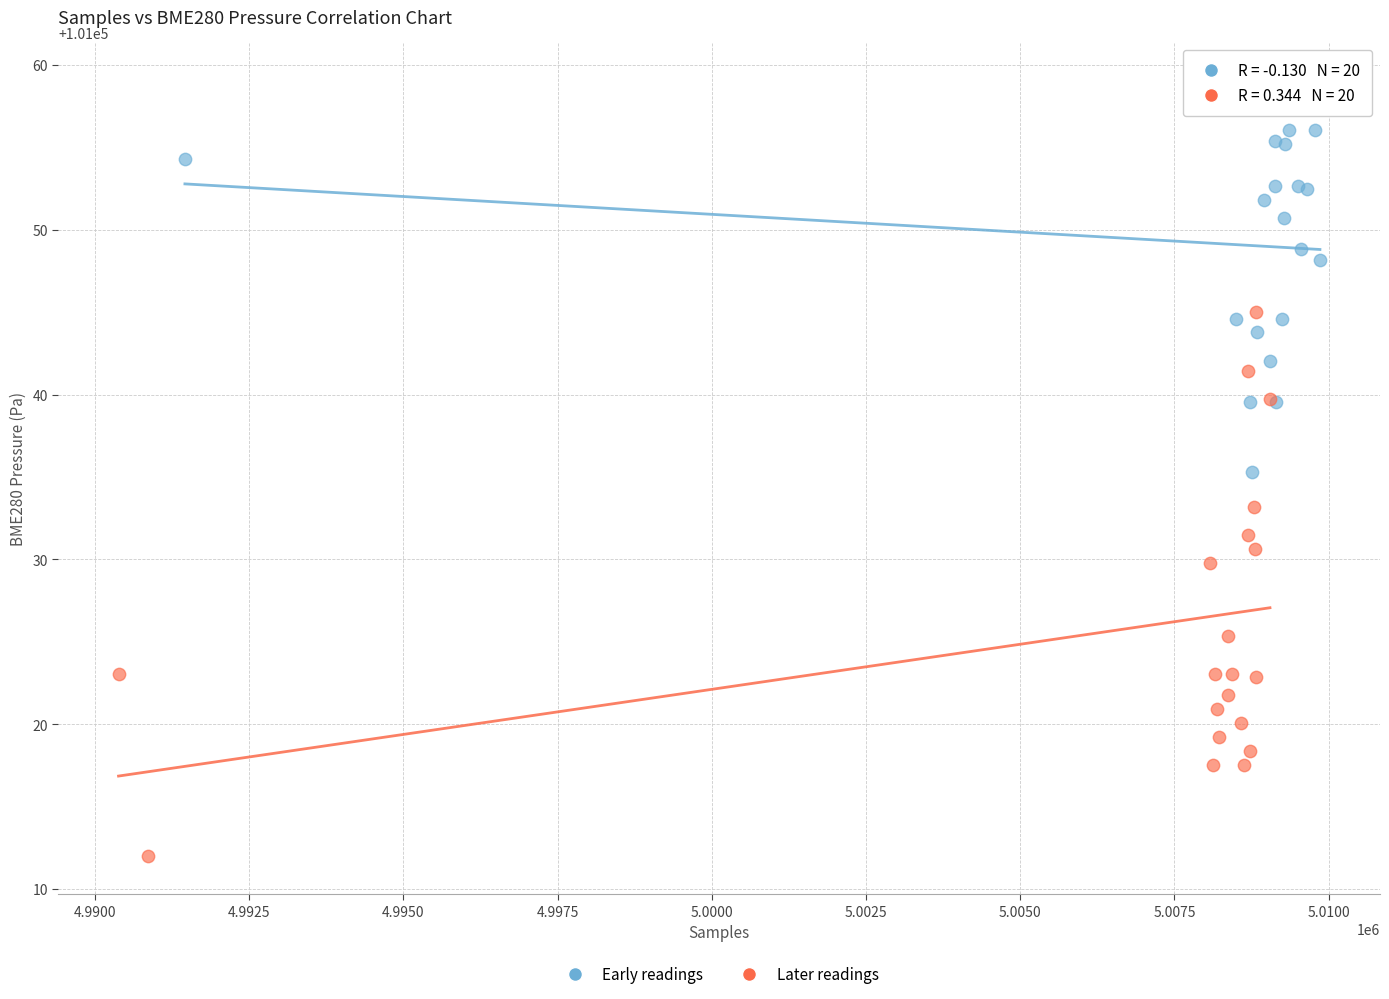

Which series contains the highest Y value?

Early readings